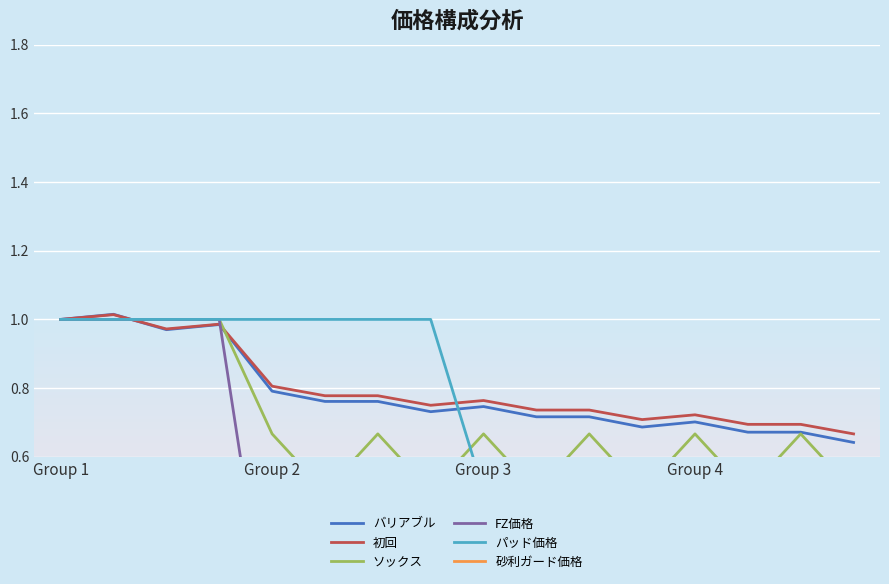

True or false: FZ価格 and 砂利ガード価格 intersect in this chart.

False